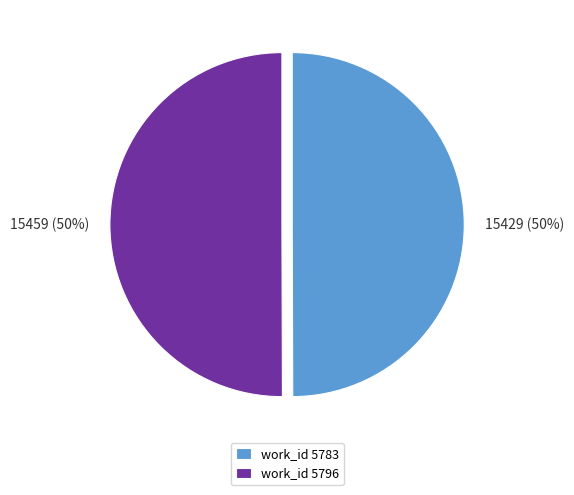

To the nearest percent, what is the average slice percentage?

50%